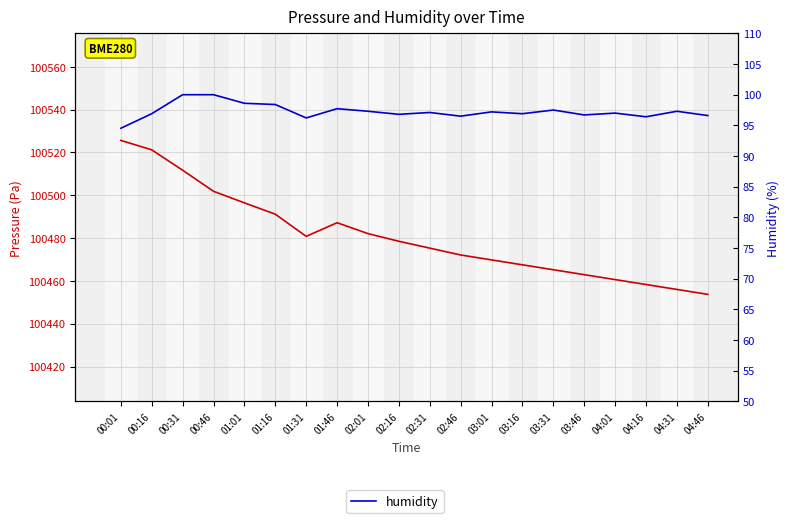

Which category has the highest value in the pressure series?

00:01